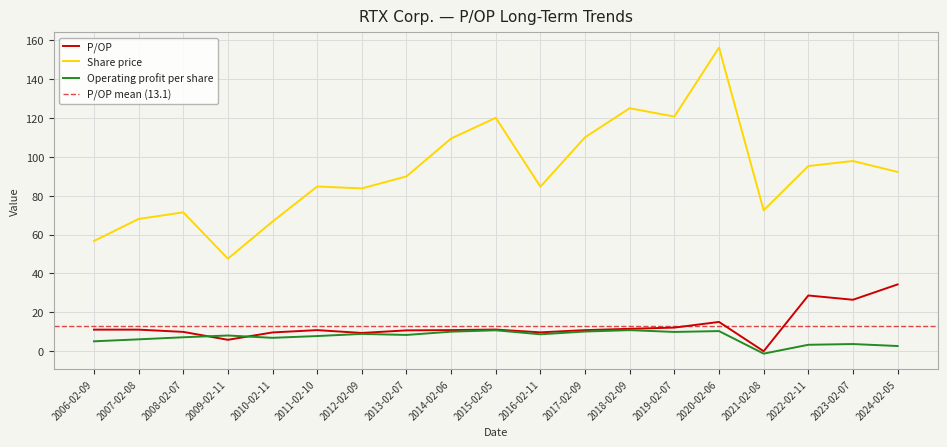

At which category does Share price reach its first local peak?

2008-02-07